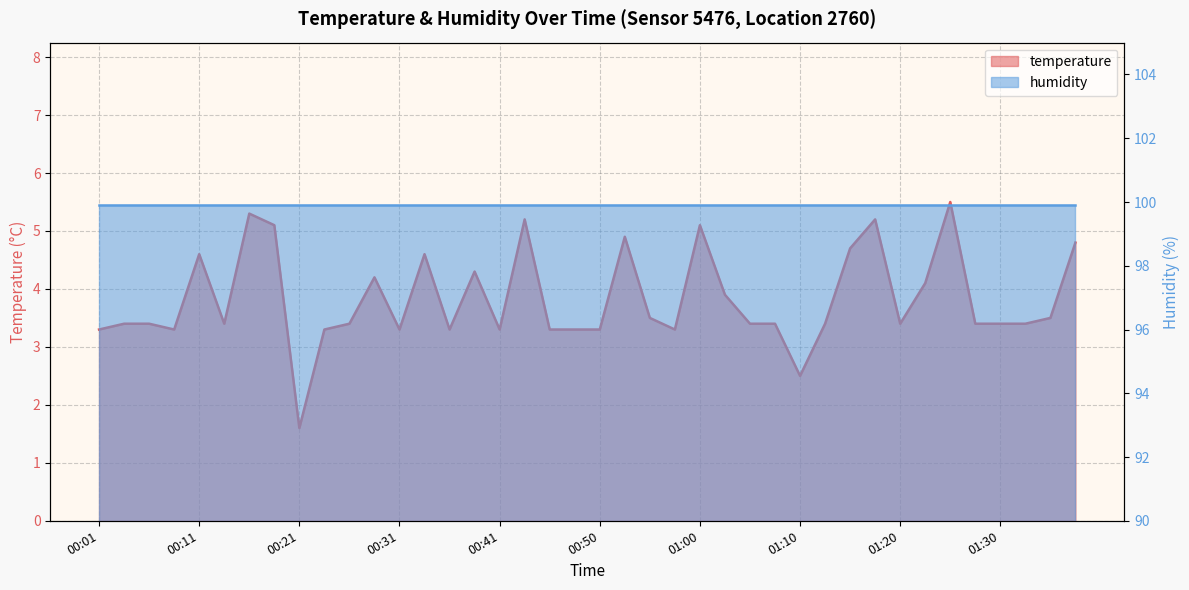

What is the label of the 32nd point from the left?

01:18